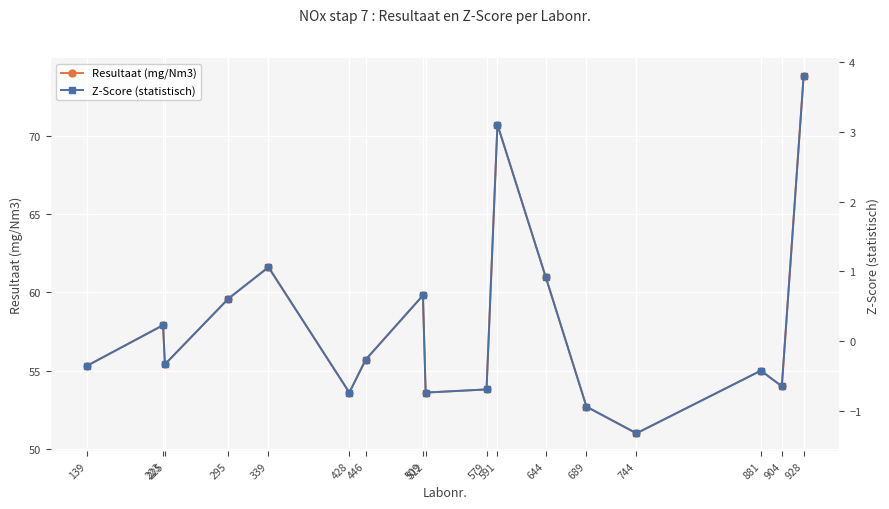

The value of Resultaat (mg/Nm3) at 579 is 53.8. True or false?

True